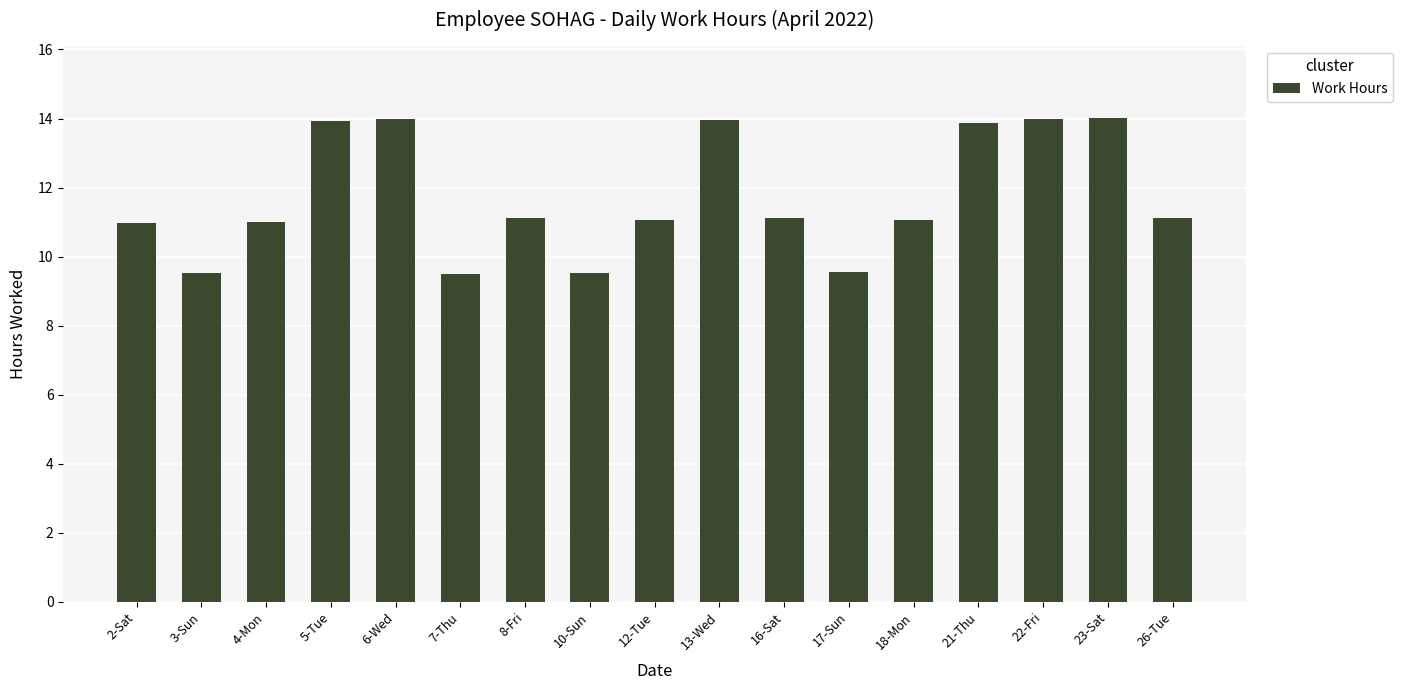

What is the label of the 7th bar from the left?

8-Fri